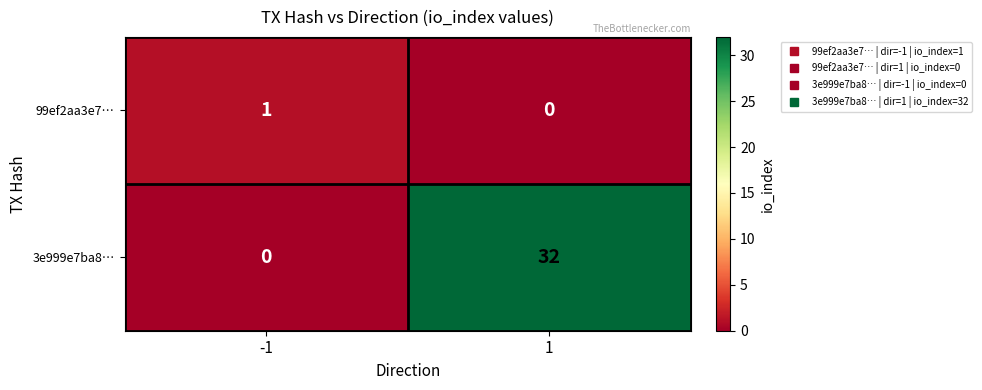

Count the number of categories in the chart.

2